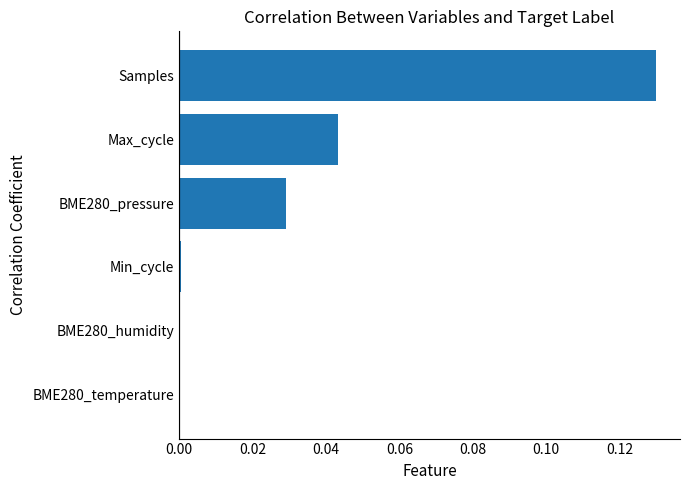

Between BME280_pressure and Max_cycle, which is larger?

Max_cycle